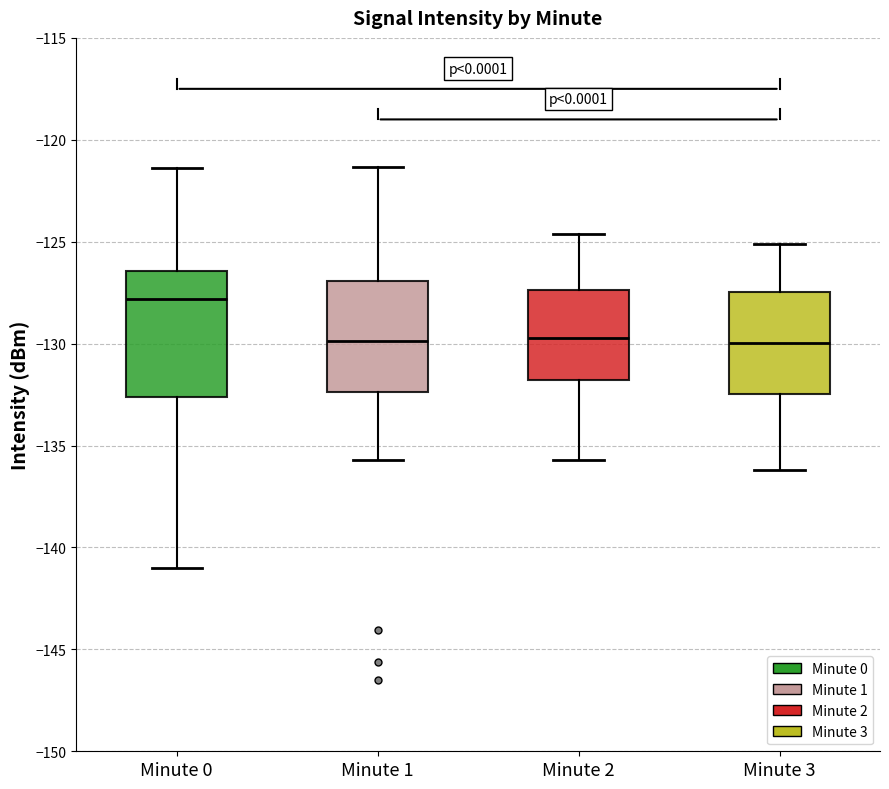

Which box has the highest median line?

Minute 0